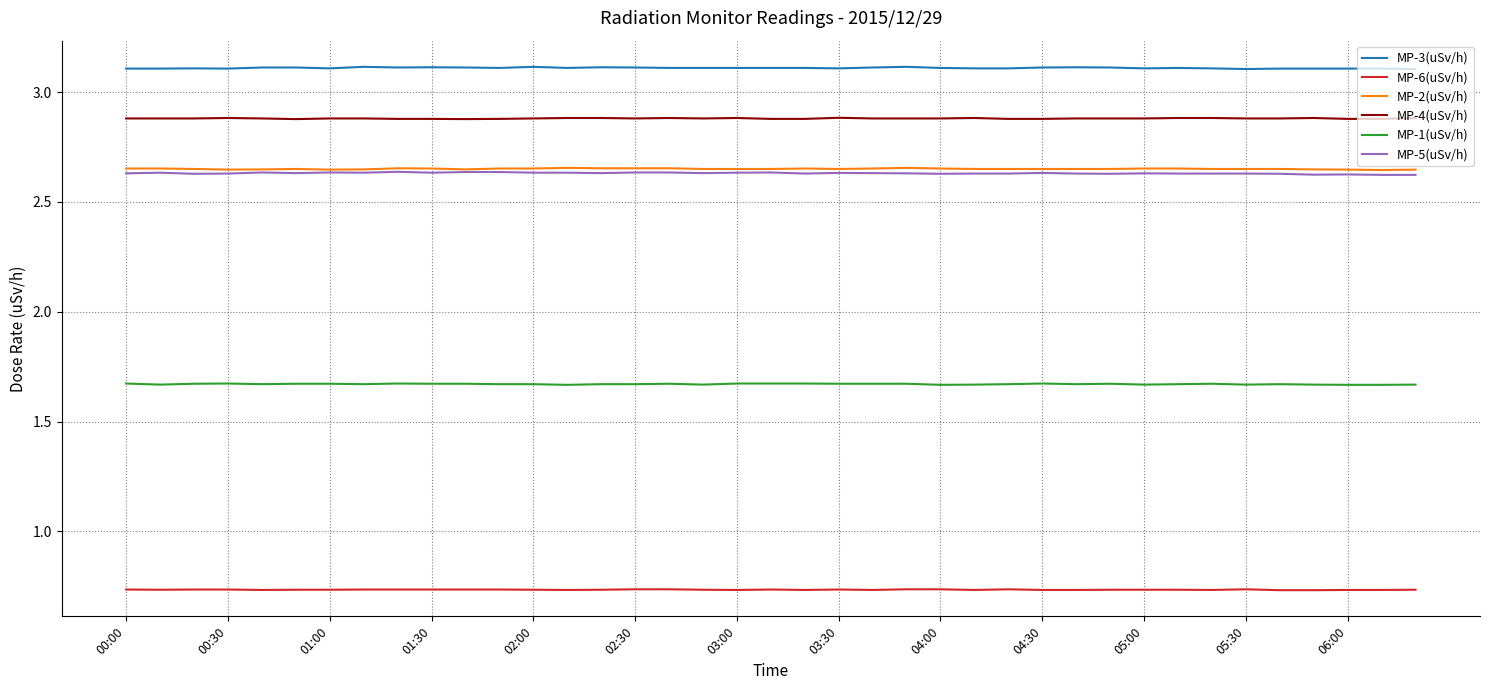

What is the maximum value for MP-3(uSv/h)?

3.1